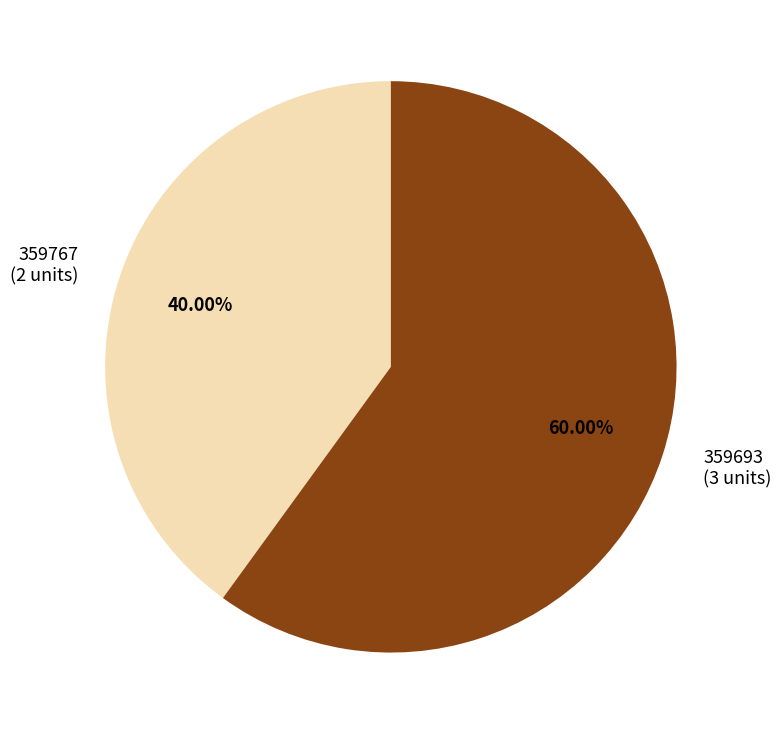

Is it true that 359693 is 74% of the pie?

False